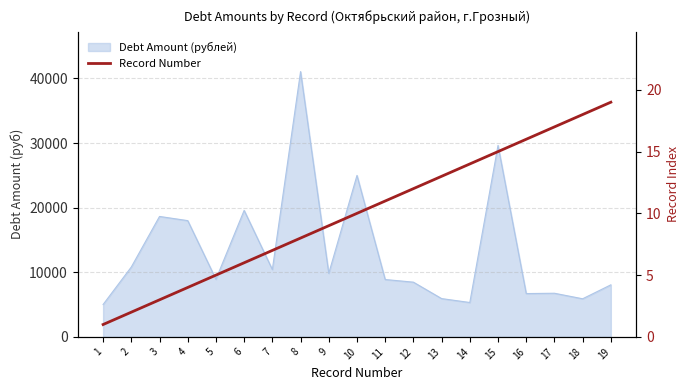

Where does the data first go above 10?

11